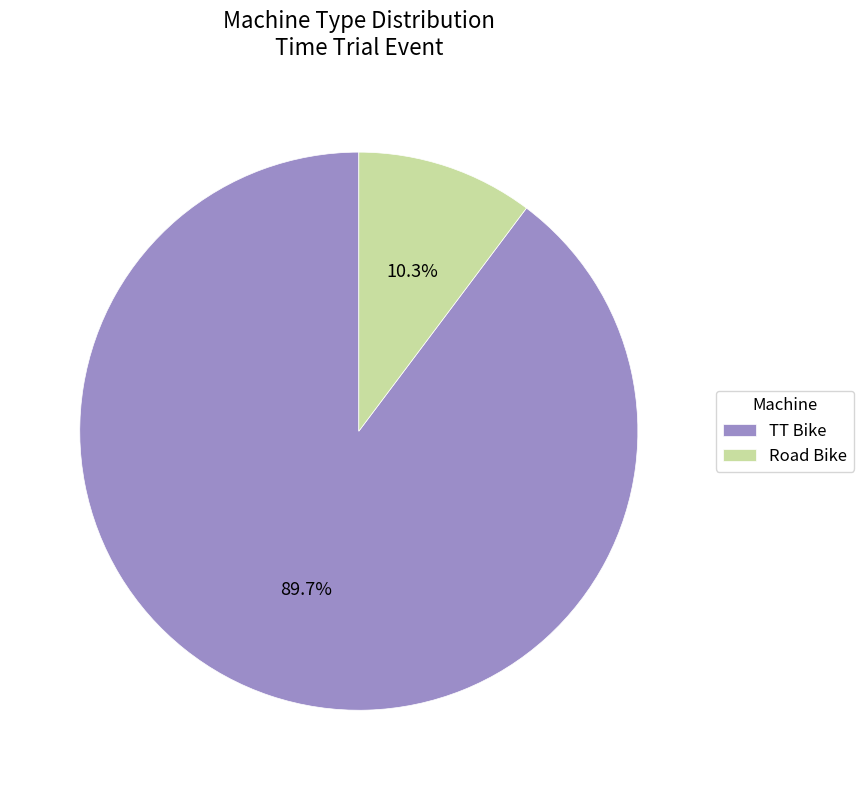

True or false: Road Bike accounts for 2% of the total.

False